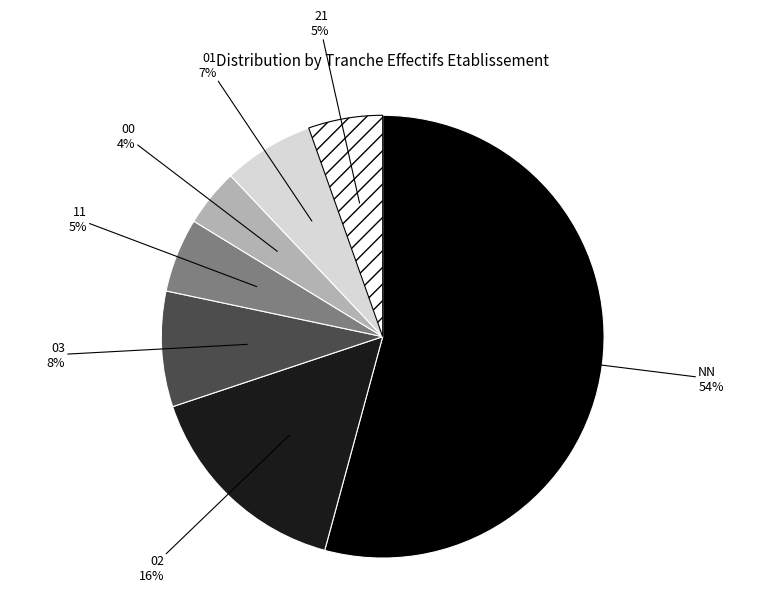

To the nearest percent, what is the combined percentage of 01 and 11?

12%